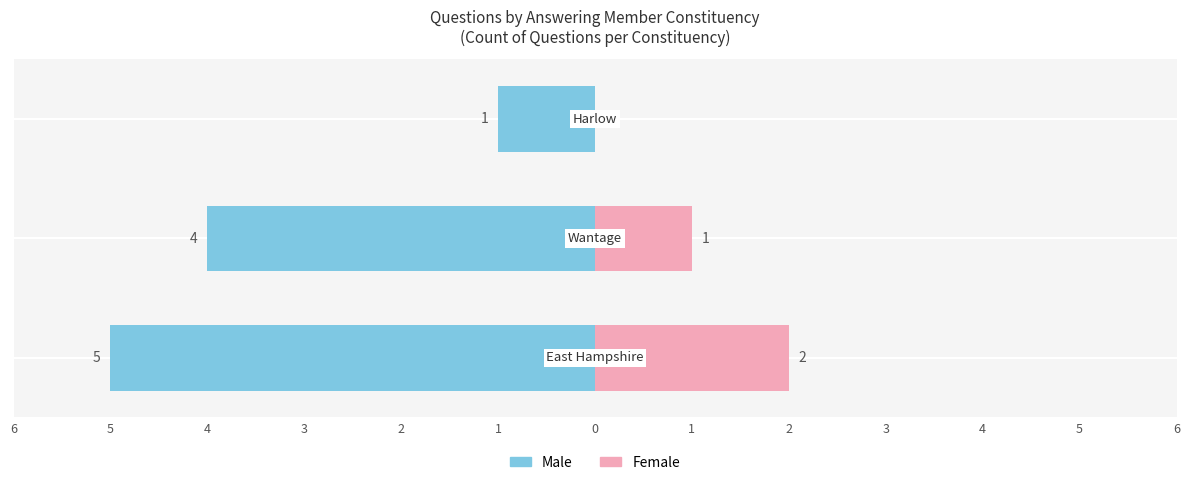

How many data points in Male are less than -4?

1